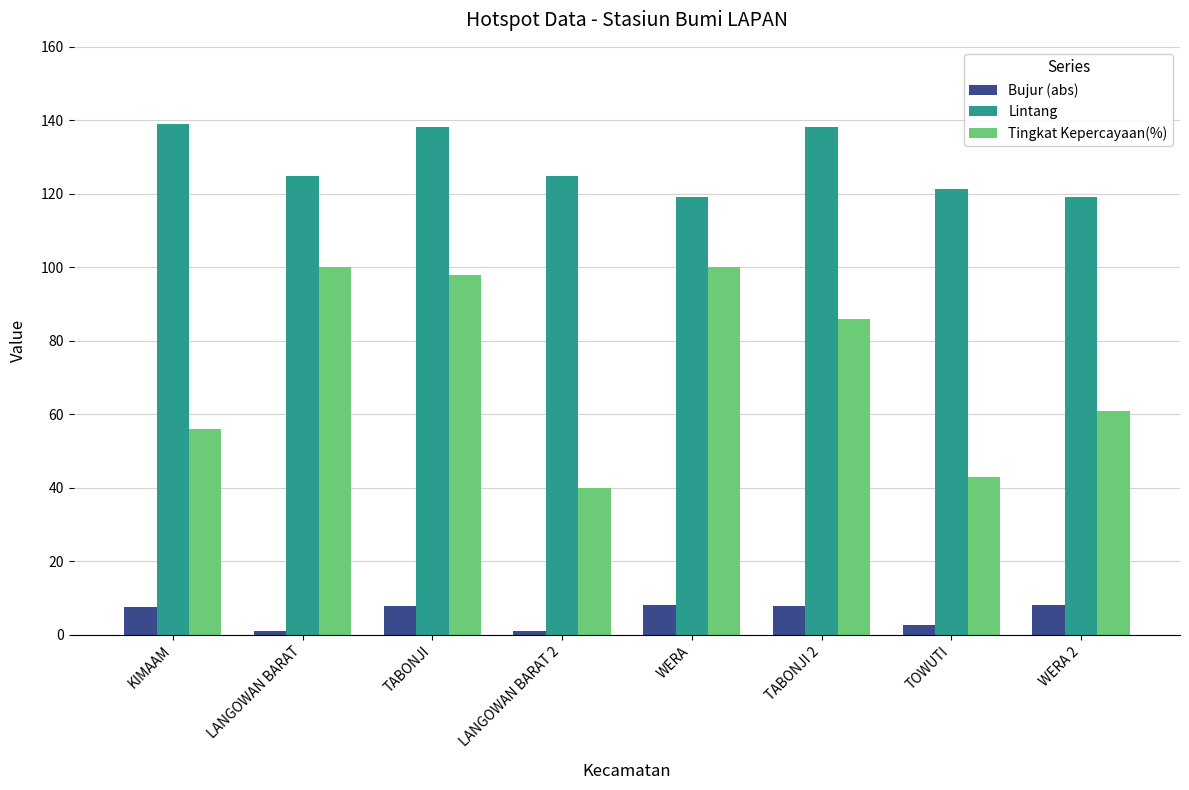

What is the sum of the Bujur (abs) values at KIMAAM and TABONJI?

15.5